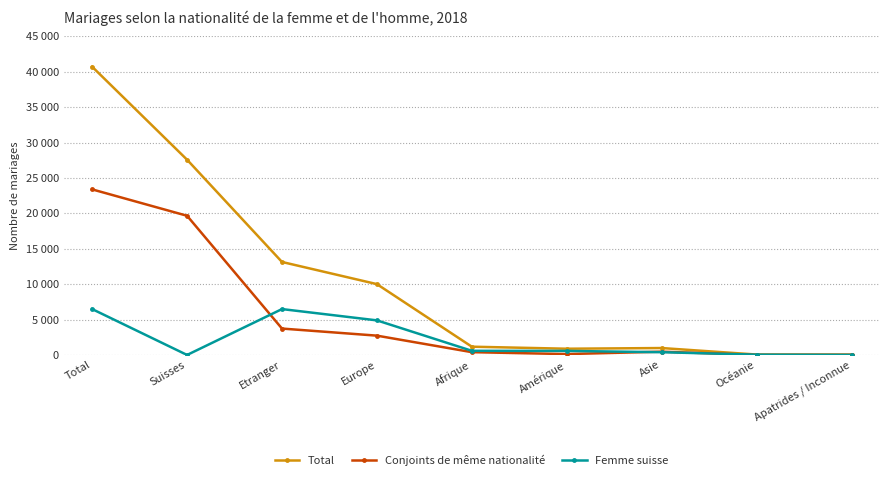

What are all the series names shown in the legend?

Total, Conjoints de même nationalité, Femme suisse